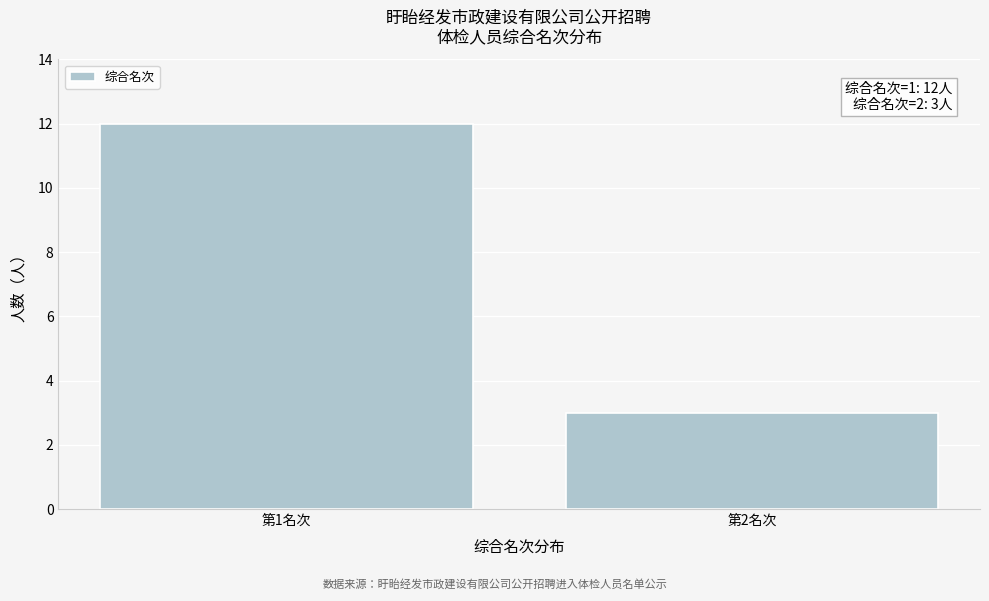

Reading left to right, list all the values displayed in this chart.

12	3